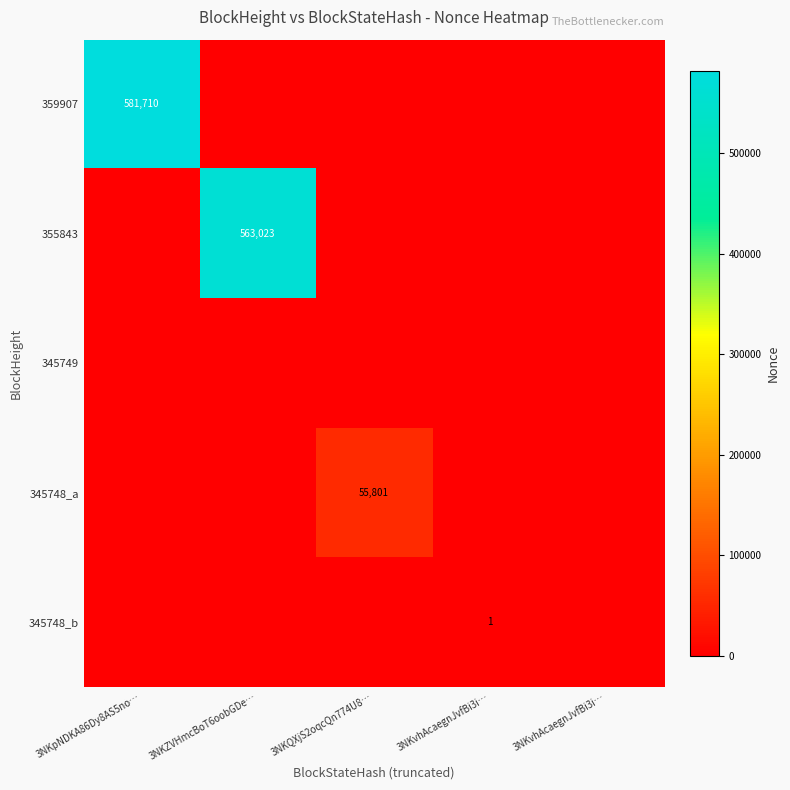

Which has a higher value, 3NKpNDKA86Dy8AS5no… or 3NKQXjS2oqcQn774U8…?

3NKpNDKA86Dy8AS5no…